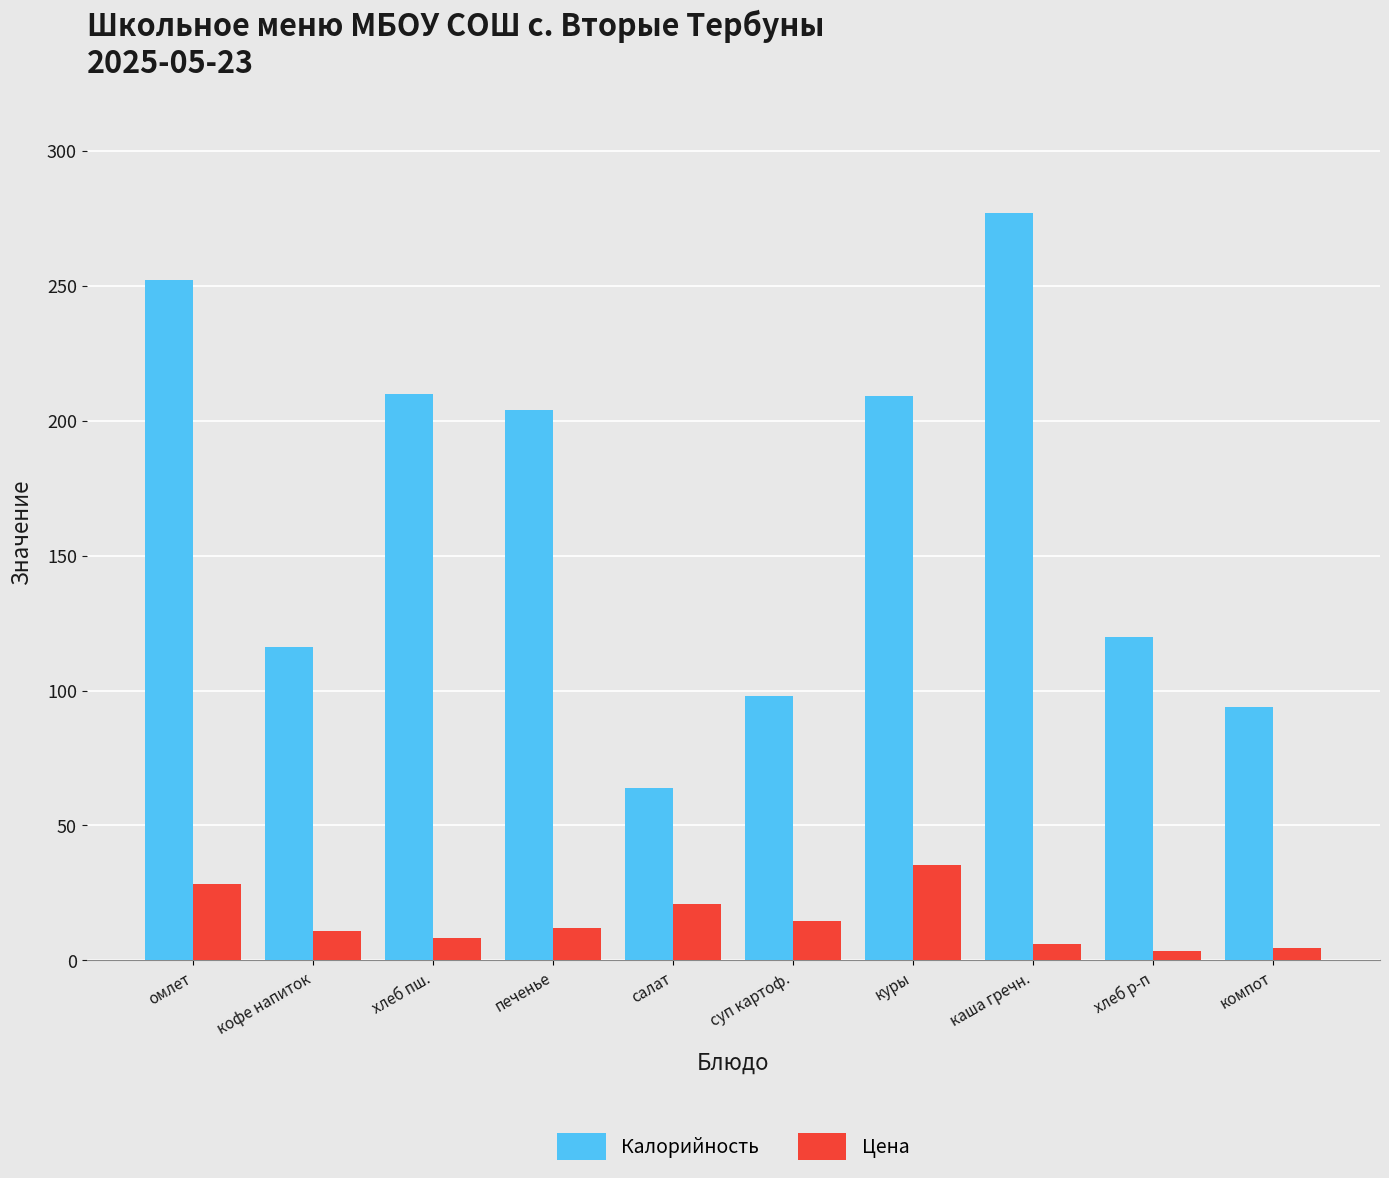

How many distinct data groups are displayed?

2